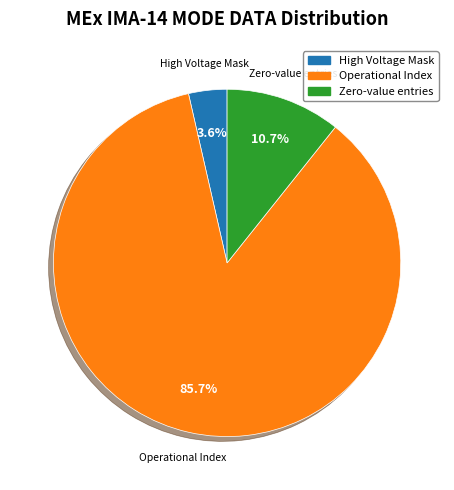

Which category accounts for the majority?

Operational Index